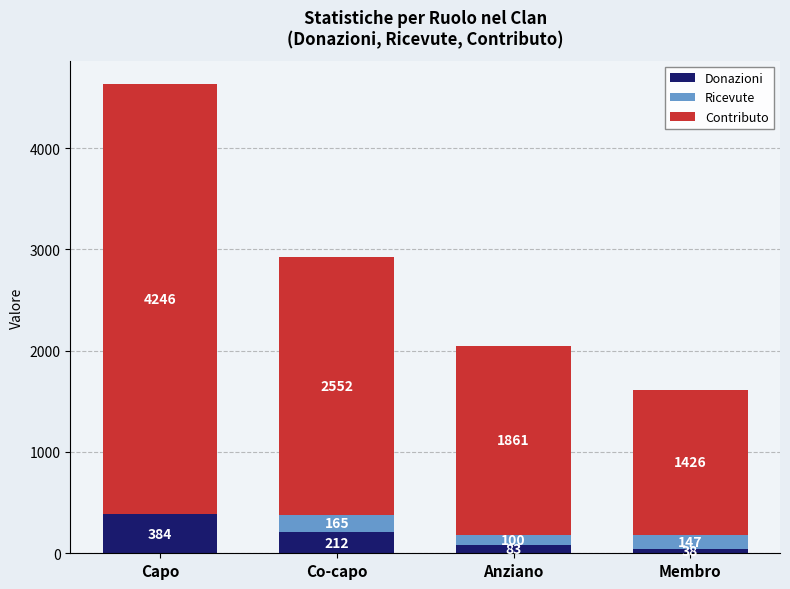

How many series are shown in this chart?

3